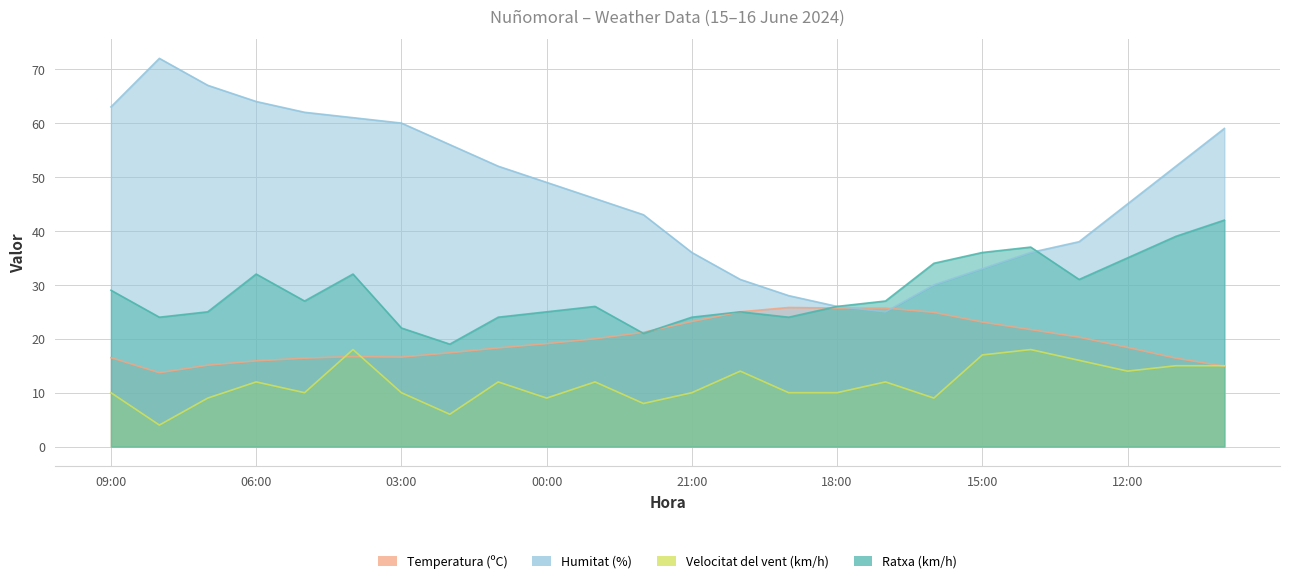

What is the sum of the Velocitat del vent (km/h) values at 21:00 and 09:00?

20.0